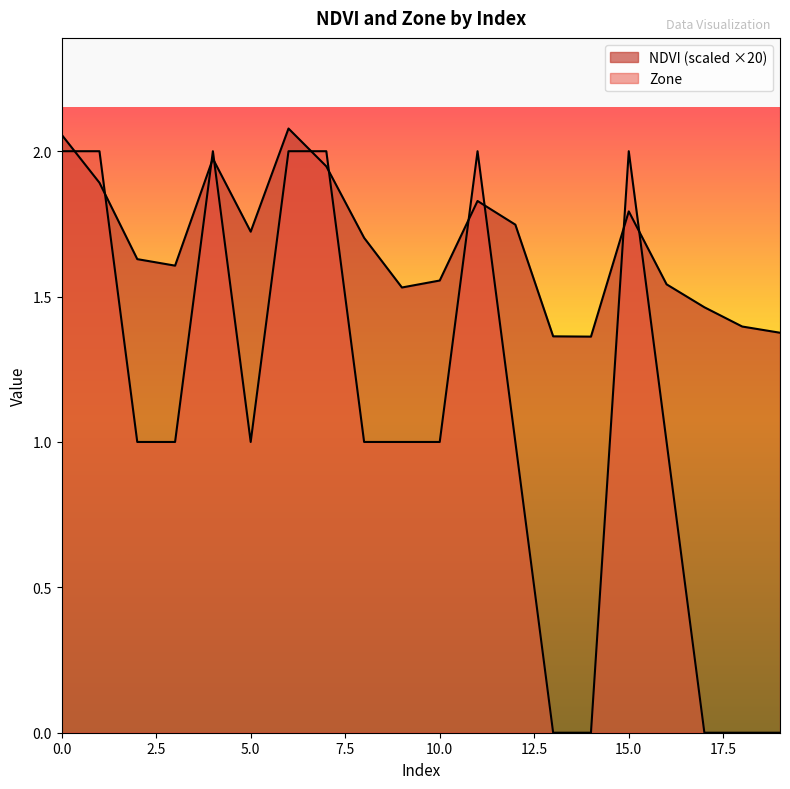

The value of NDVI at 10 is 2.4. True or false?

False